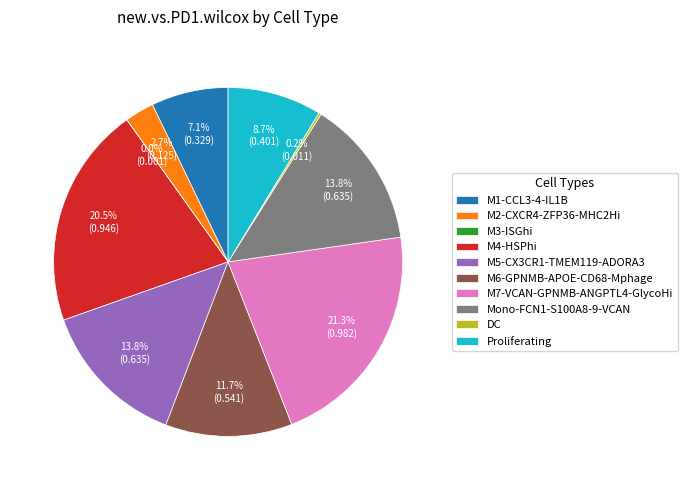

What percentage is the M5-CX3CR1-TMEM119-ADORA3 slice, to the nearest percent?

14%